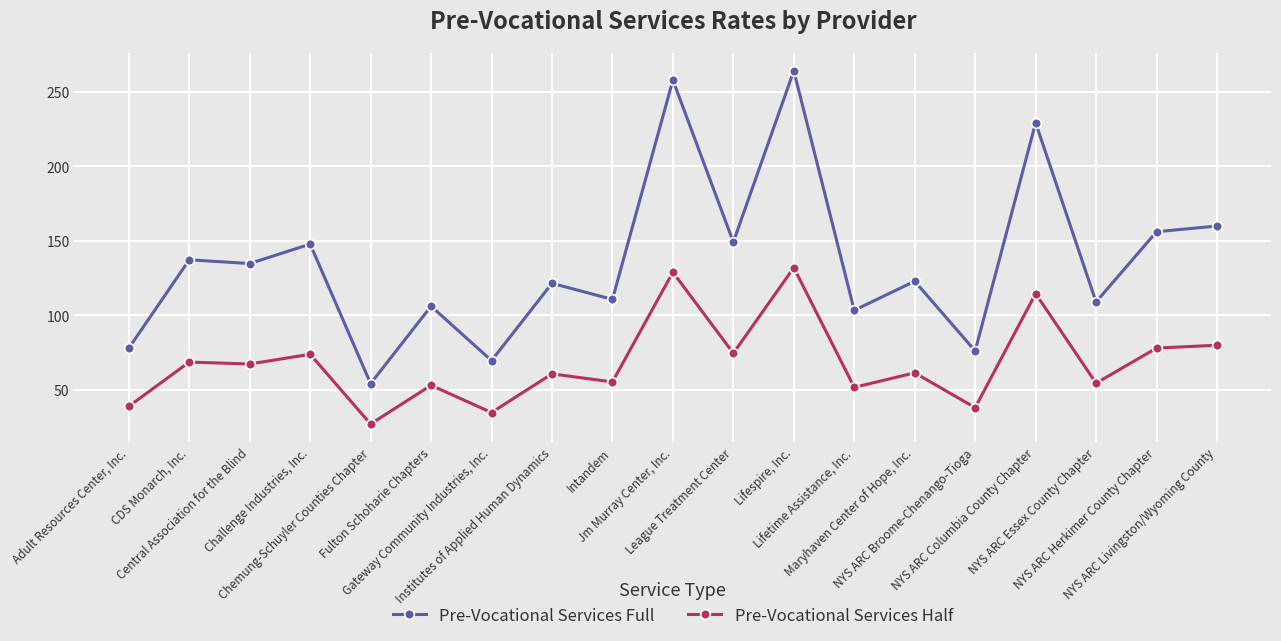

Which category has the highest value across all series?

Lifespire, Inc.